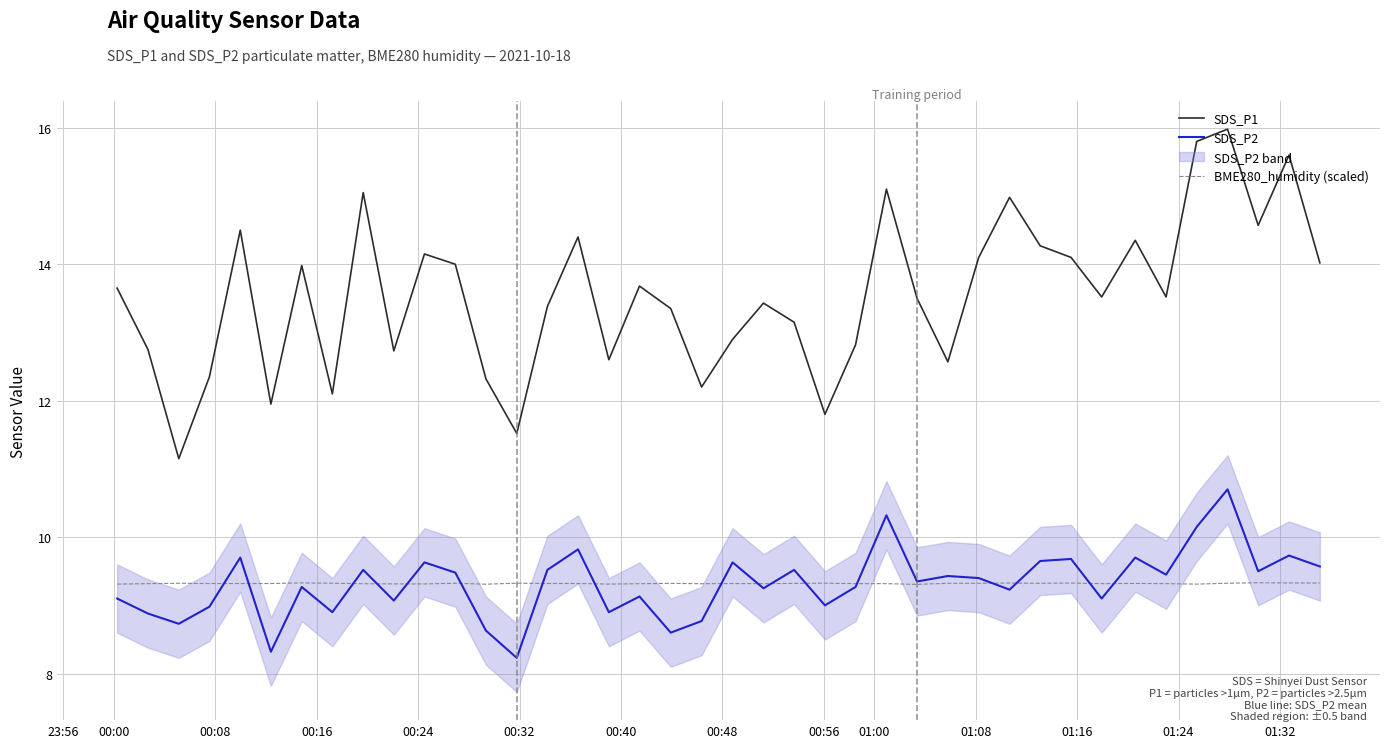

Which series has the widest spread of values?

SDS_P1